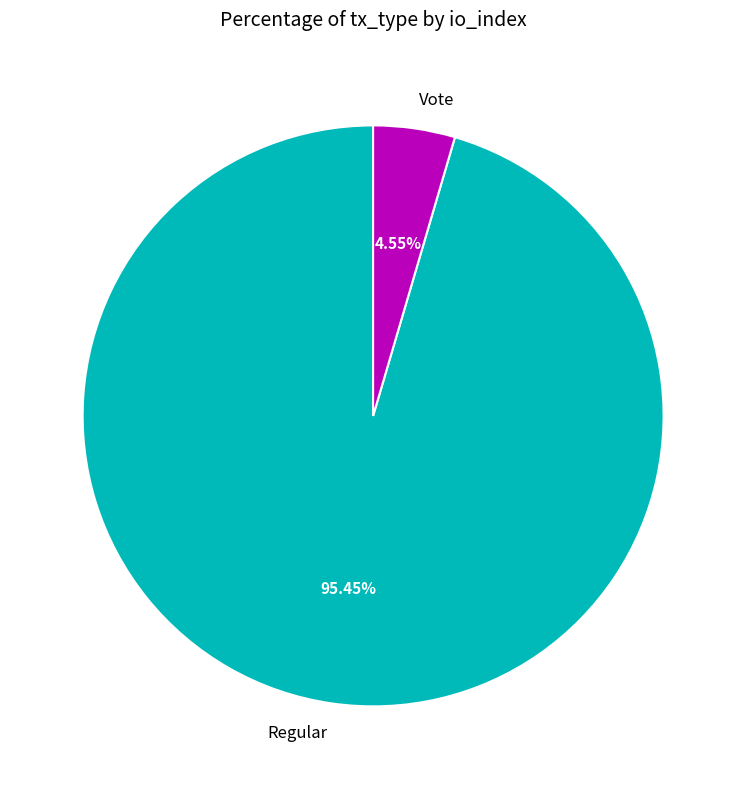

The Regular slice represents 86% of the pie. True or false?

False